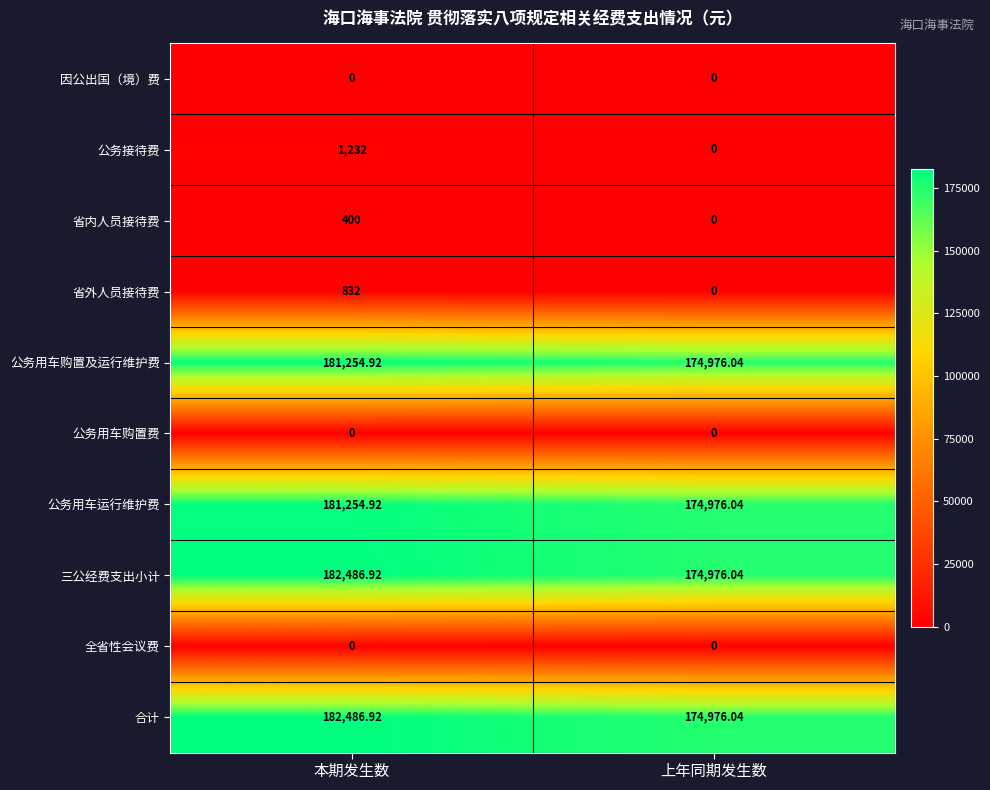

At which label does 合计 first exceed 182486?

本期发生数